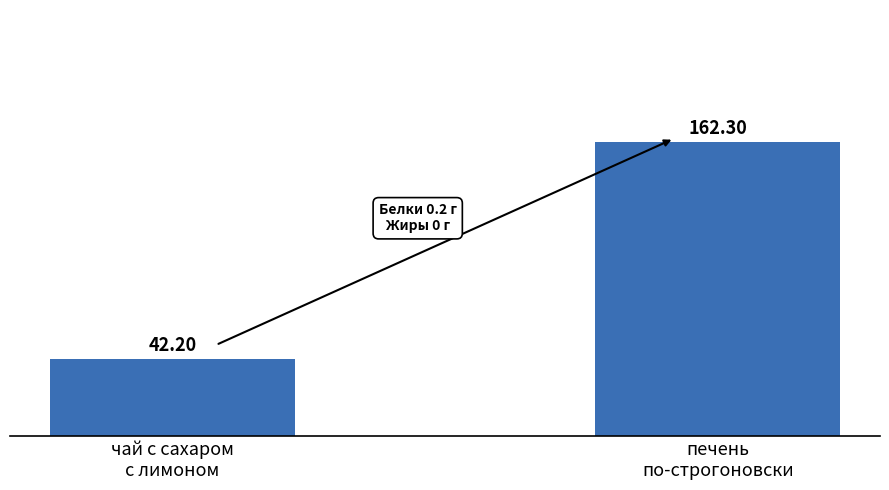

How many data points are less than 162?

1